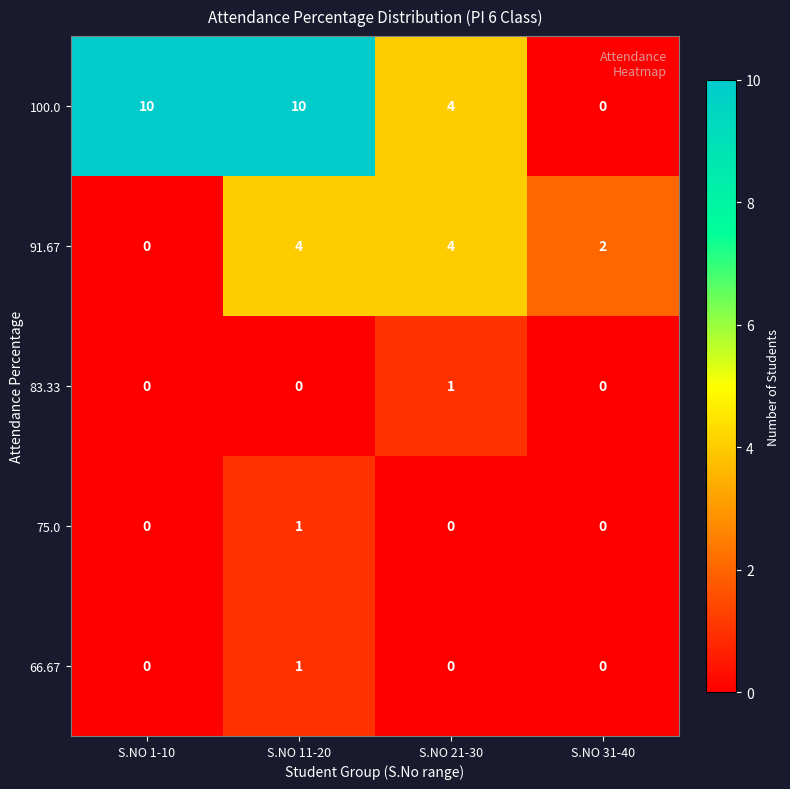

Reading left to right, what are all the values shown in this chart?

100.0: S.NO 1-10=10	S.NO 11-20=10	S.NO 21-30=4	S.NO 31-40=0
91.67: S.NO 1-10=0	S.NO 11-20=4	S.NO 21-30=4	S.NO 31-40=2
83.33: S.NO 1-10=0	S.NO 11-20=0	S.NO 21-30=1	S.NO 31-40=0
75.0: S.NO 1-10=0	S.NO 11-20=1	S.NO 21-30=0	S.NO 31-40=0
66.67: S.NO 1-10=0	S.NO 11-20=1	S.NO 21-30=0	S.NO 31-40=0